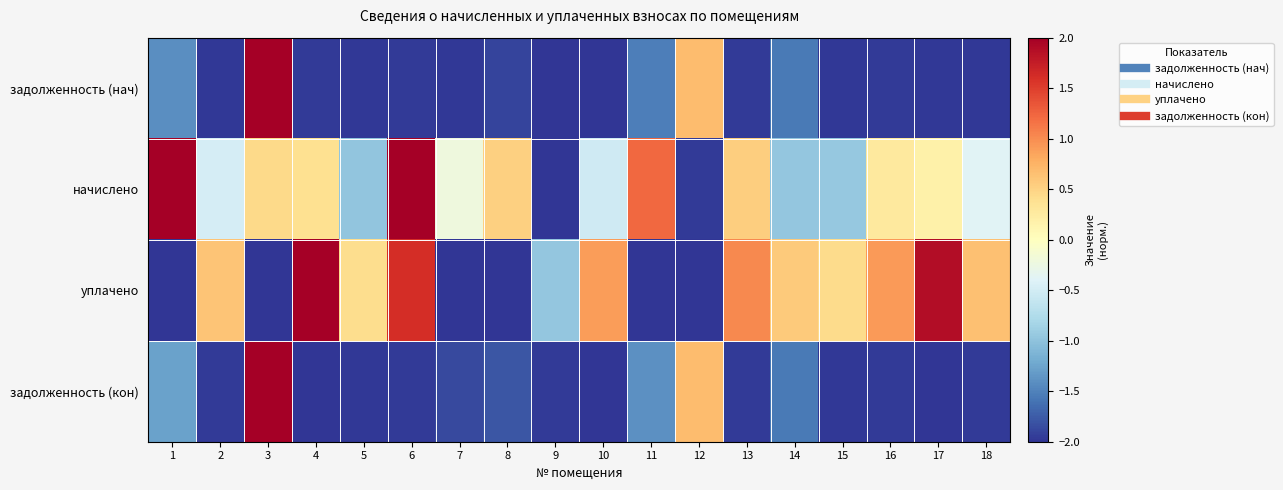

Reading left to right, extract all data points from this chart.

задолженность (нач): 1=-1.4	2=-2.0	3=2.0	4=-2.0	5=-2.0	6=-2.0	7=-2.0	8=-1.9	9=-2.0	10=-2.0	11=-1.5	12=0.7	13=-2.0	14=-1.6	15=-2.0	16=-2.0	17=-2.0	18=-2.0
начислено: 1=2.0	2=-0.5	3=0.4	4=0.4	5=-1.0	6=2.0	7=-0.2	8=0.5	9=-2.0	10=-0.5	11=1.2	12=-2.0	13=0.5	14=-1.0	15=-0.9	16=0.3	17=0.2	18=-0.4
уплачено: 1=-2.0	2=0.6	3=-2.0	4=2.0	5=0.4	6=1.6	7=-2.0	8=-2.0	9=-1.0	10=0.9	11=-2.0	12=-2.0	13=1.0	14=0.6	15=0.4	16=0.9	17=1.9	18=0.6
задолженность (кон): 1=-1.3	2=-2.0	3=2.0	4=-2.0	5=-2.0	6=-2.0	7=-1.9	8=-1.8	9=-2.0	10=-2.0	11=-1.4	12=0.7	13=-2.0	14=-1.6	15=-2.0	16=-2.0	17=-2.0	18=-2.0